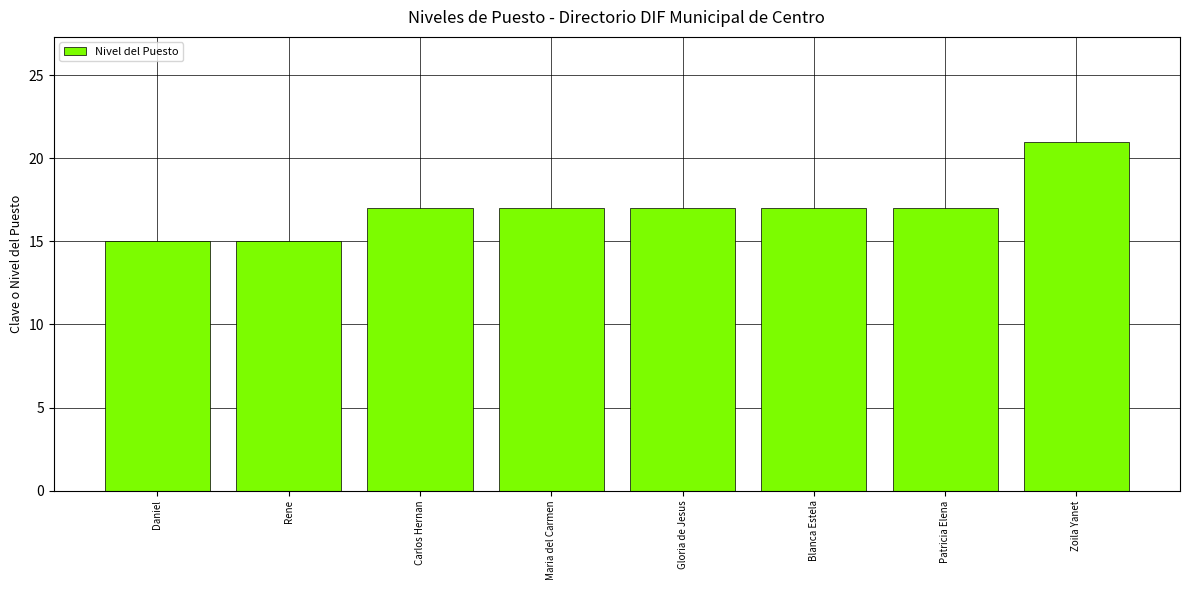

Does the chart contain stacked bars?

No